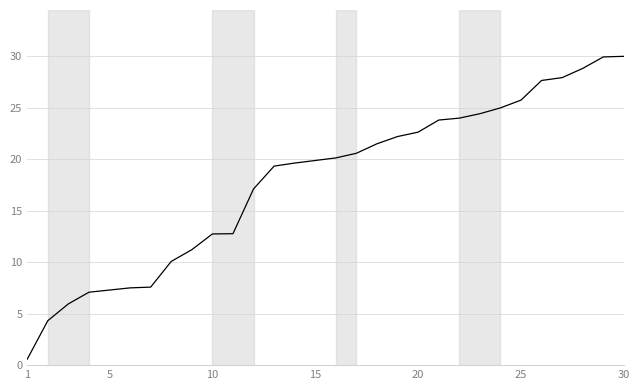

What is the greatest value displayed?

30.0